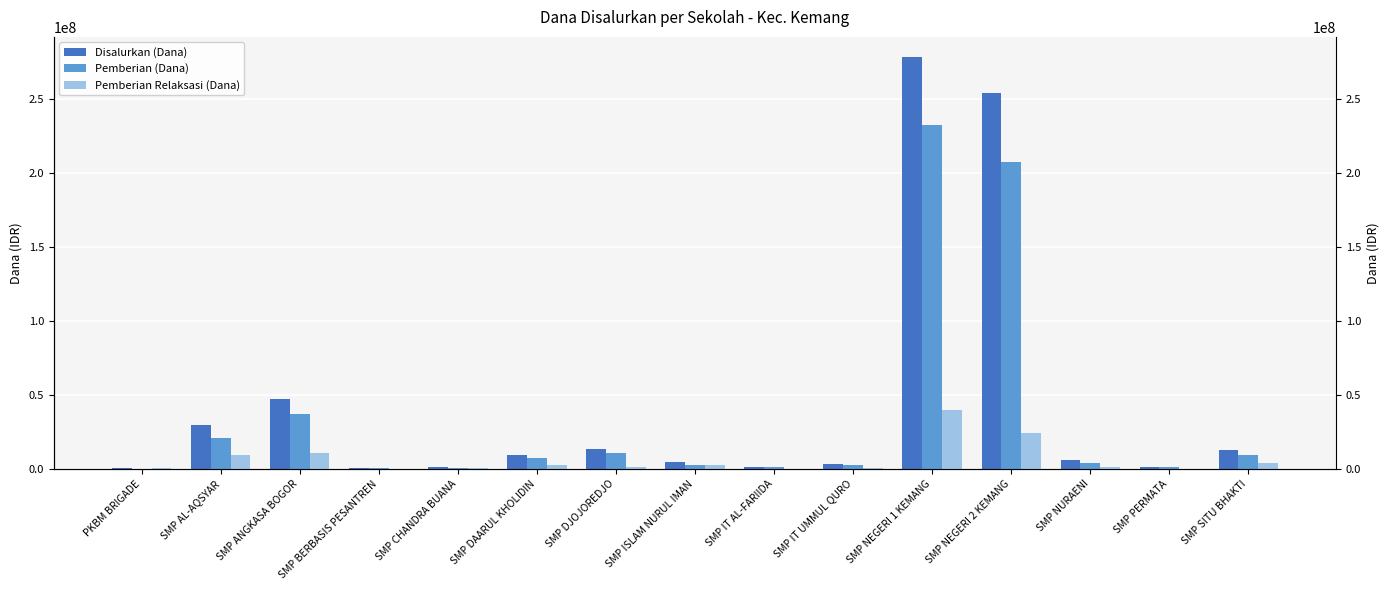

What value does the Pemberian (Dana) series have at SMP IT UMMUL QURO, to the nearest 10?

2250000